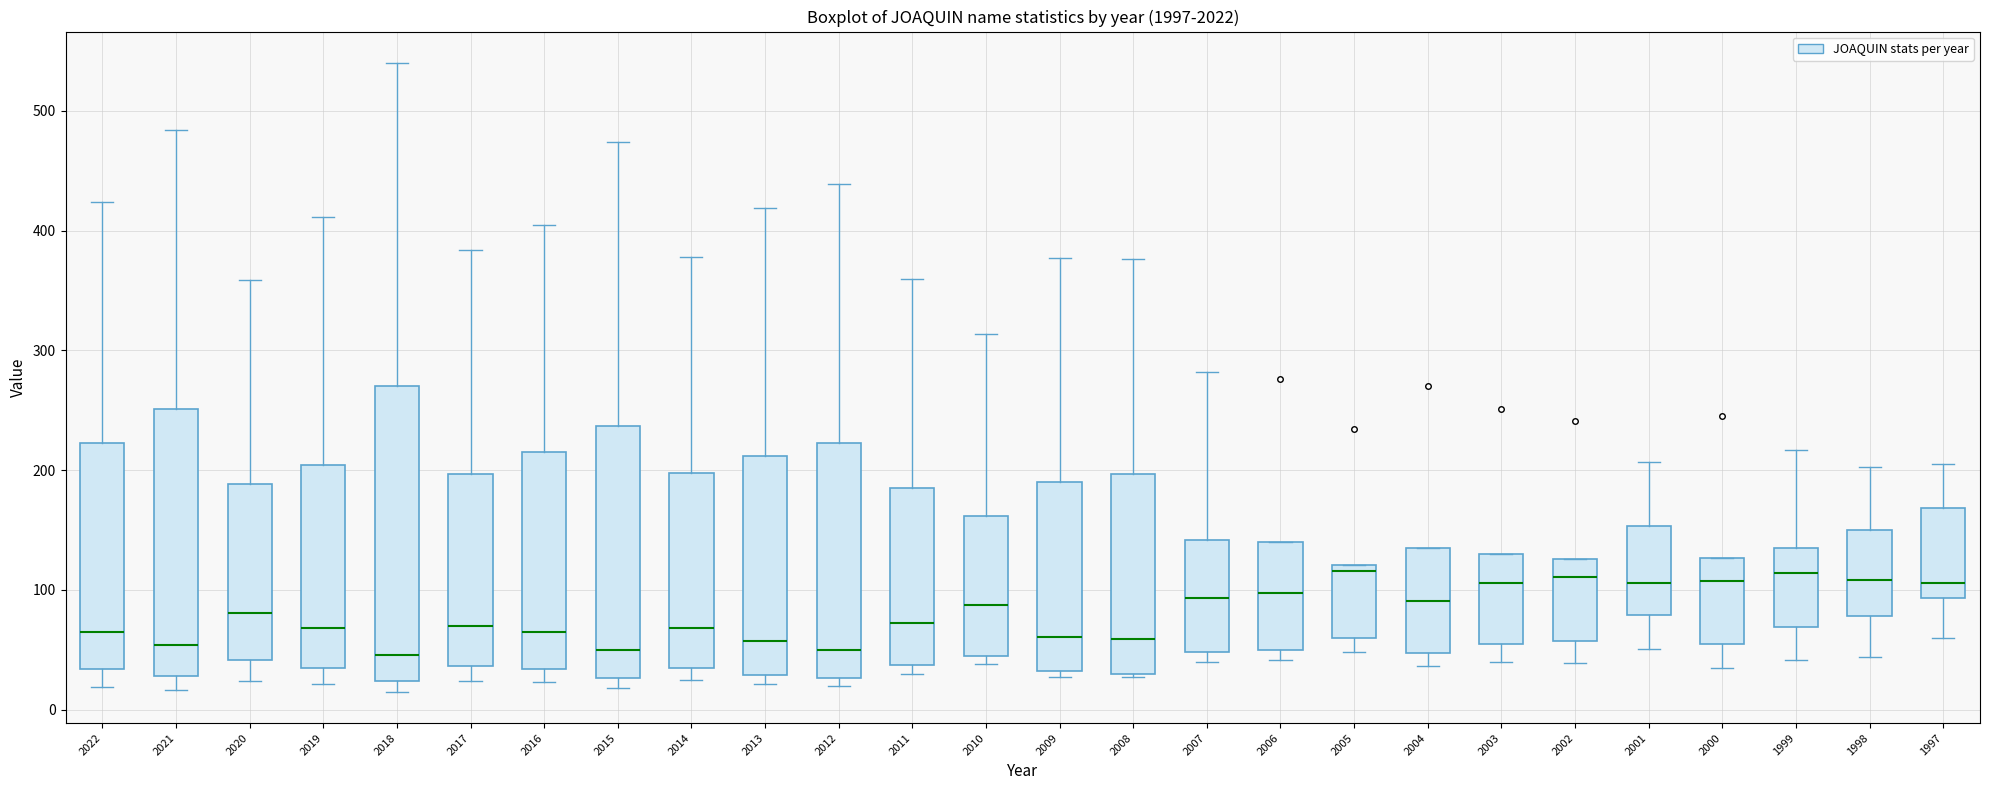

Reading left to right, read every box against the y-axis: the position of its median line, the range the box covers, and the ends of its whiskers. The values are not printed on the chart, so give them approximately, as read against the axis.

2022: median 70, box 30 to 220, whiskers 20 to 420
2021: median 50, box 30 to 250, whiskers 20 to 480
2020: median 80, box 40 to 190, whiskers 20 to 360
2019: median 70, box 40 to 200, whiskers 20 to 410
2018: median 50, box 20 to 270, whiskers 20 (just below the box's lower edge) to 540
2017: median 70, box 40 to 200, whiskers 20 to 380
2016: median 70, box 30 to 220, whiskers 20 to 410
2015: median 50, box 30 to 240, whiskers 20 to 470
2014: median 70, box 40 to 200, whiskers 30 to 380
2013: median 60, box 30 to 210, whiskers 20 to 420
2012: median 50, box 30 to 220, whiskers 20 to 440
2011: median 70, box 40 to 190, whiskers 30 to 360
2010: median 90, box 50 to 160, whiskers 40 to 310
2009: median 60, box 30 to 190, whiskers 30 (just below the box's lower edge) to 380
2008: median 60, box 30 to 200, whiskers 30 to 380
2007: median 90, box 50 to 140, whiskers 40 to 280
2006: median 100, box 50 to 140, whiskers 40 to 140
2005: median 120 (just below the box's upper edge), box 60 to 120, whiskers 50 to 120
2004: median 90, box 50 to 140, whiskers 40 to 140
2003: median 110, box 60 to 130, whiskers 40 to 130
2002: median 110, box 60 to 130, whiskers 40 to 130
2001: median 110, box 80 to 150, whiskers 50 to 210
2000: median 110, box 60 to 130, whiskers 40 to 130
1999: median 110, box 70 to 140, whiskers 40 to 220
1998: median 110, box 80 to 150, whiskers 40 to 200
1997: median 110, box 90 to 170, whiskers 60 to 210